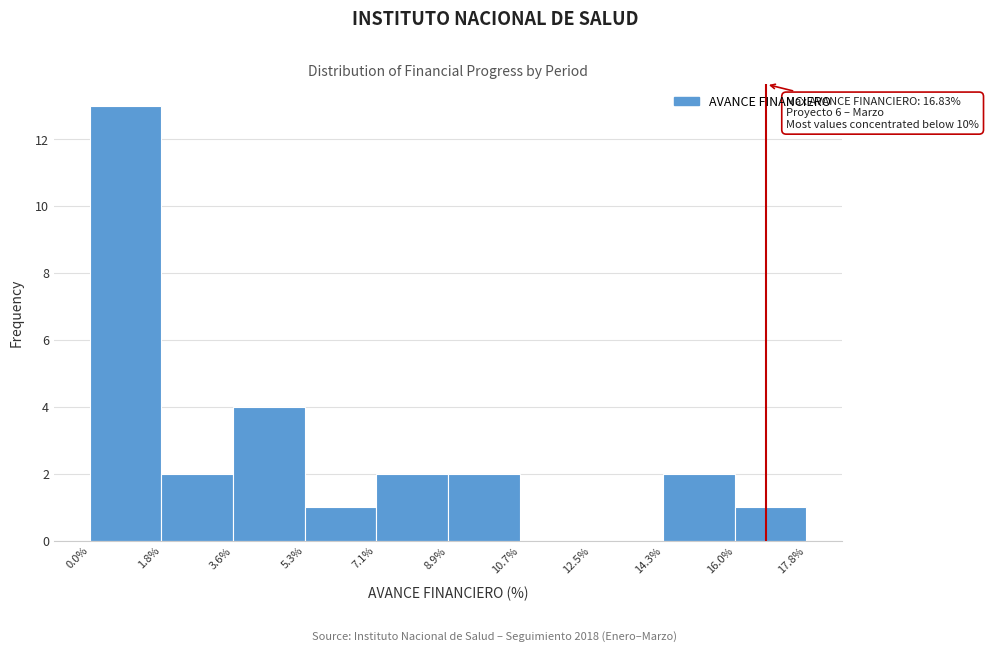

Over which range of the x-axis is the bar tallest?

0.0% to 1.8%